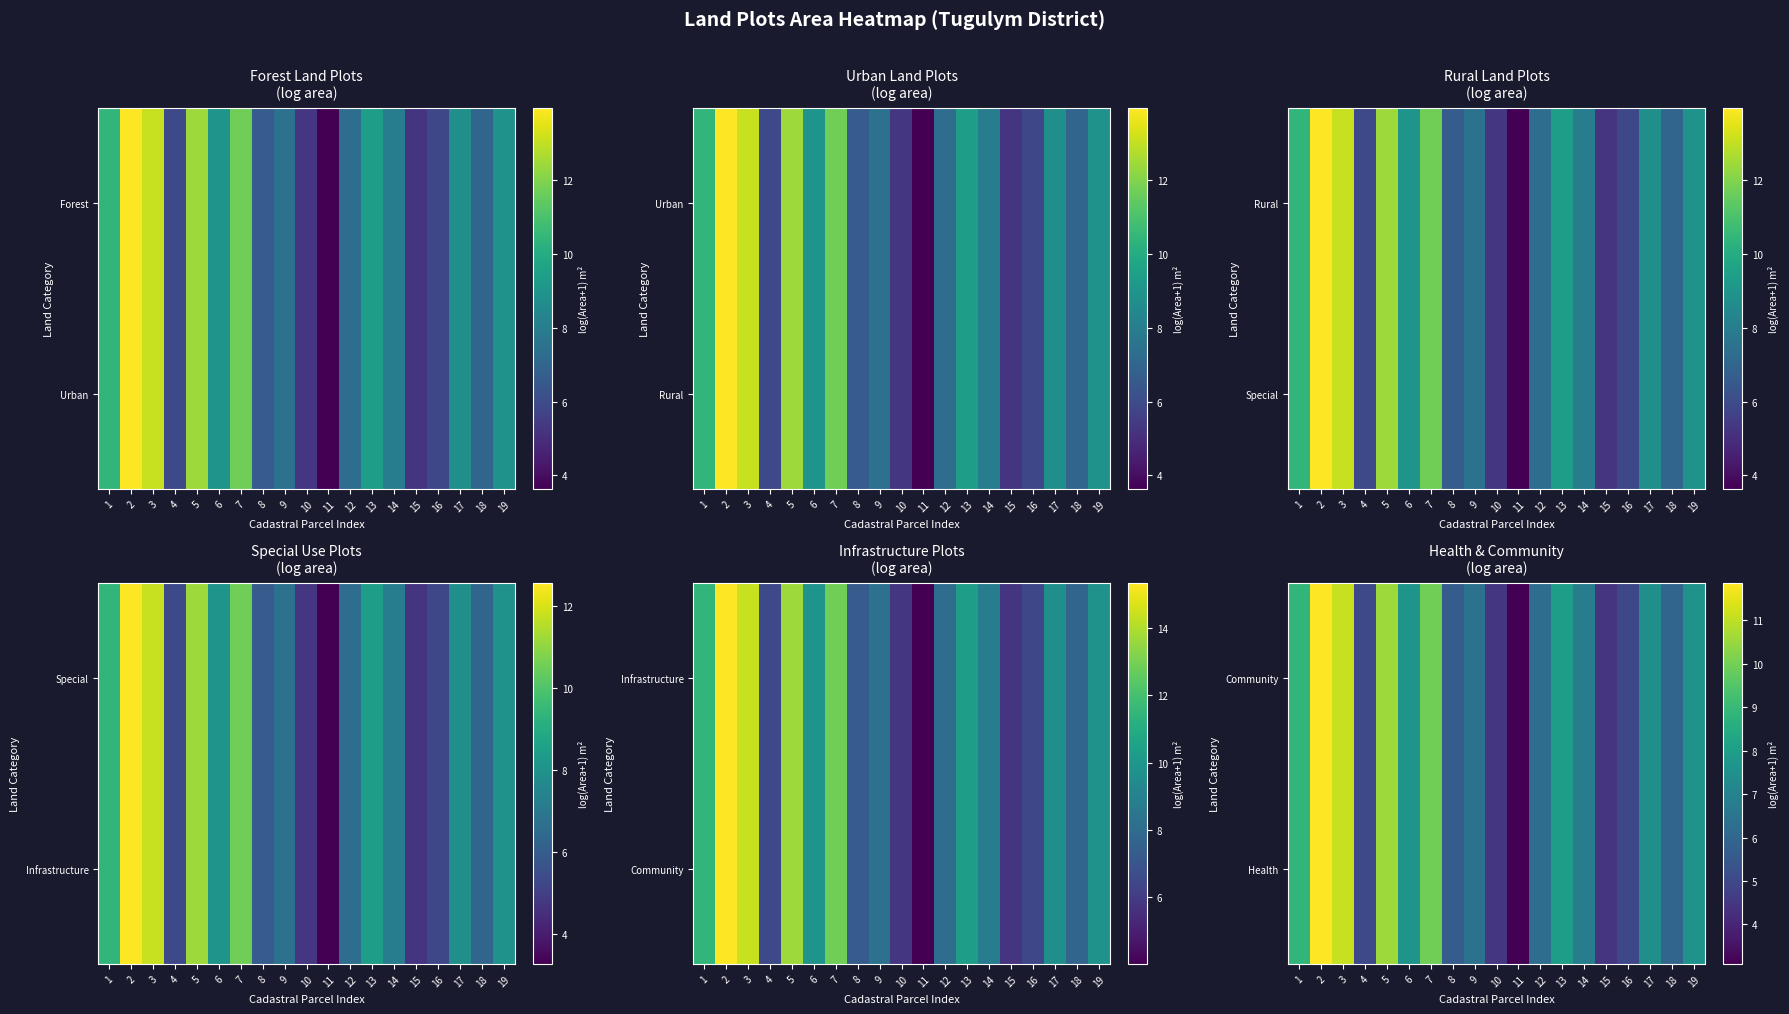

The value of Health at 18 is 2.7. True or false?

False